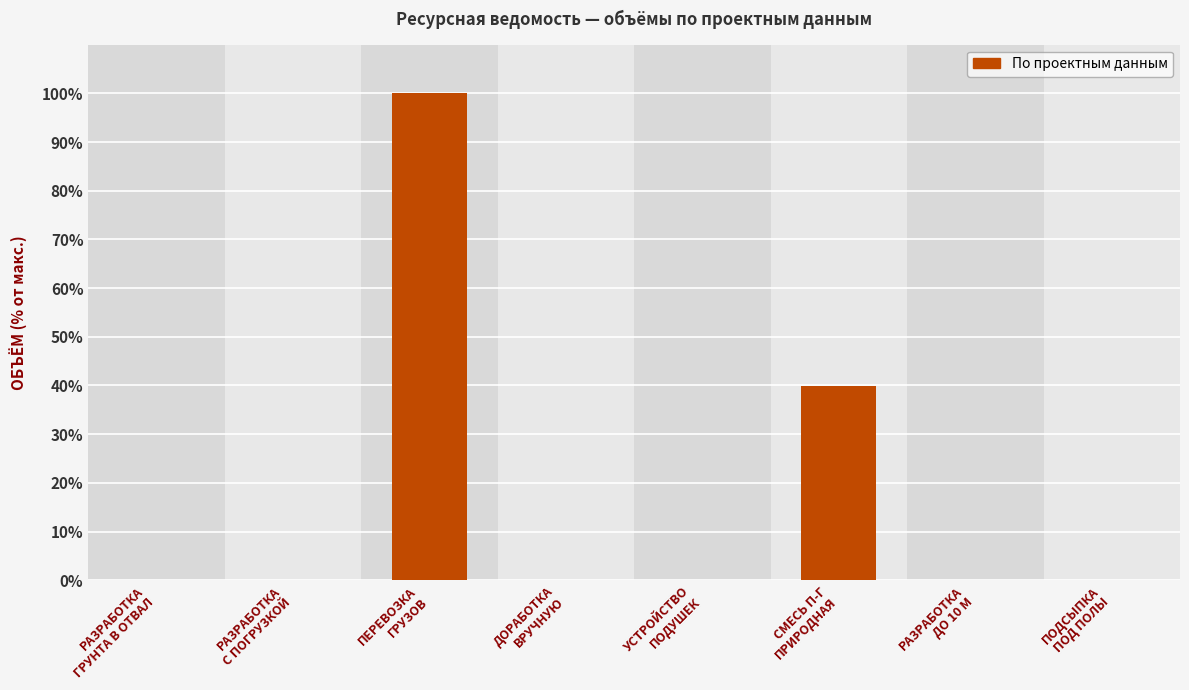

What is the sum of all values?

140.3